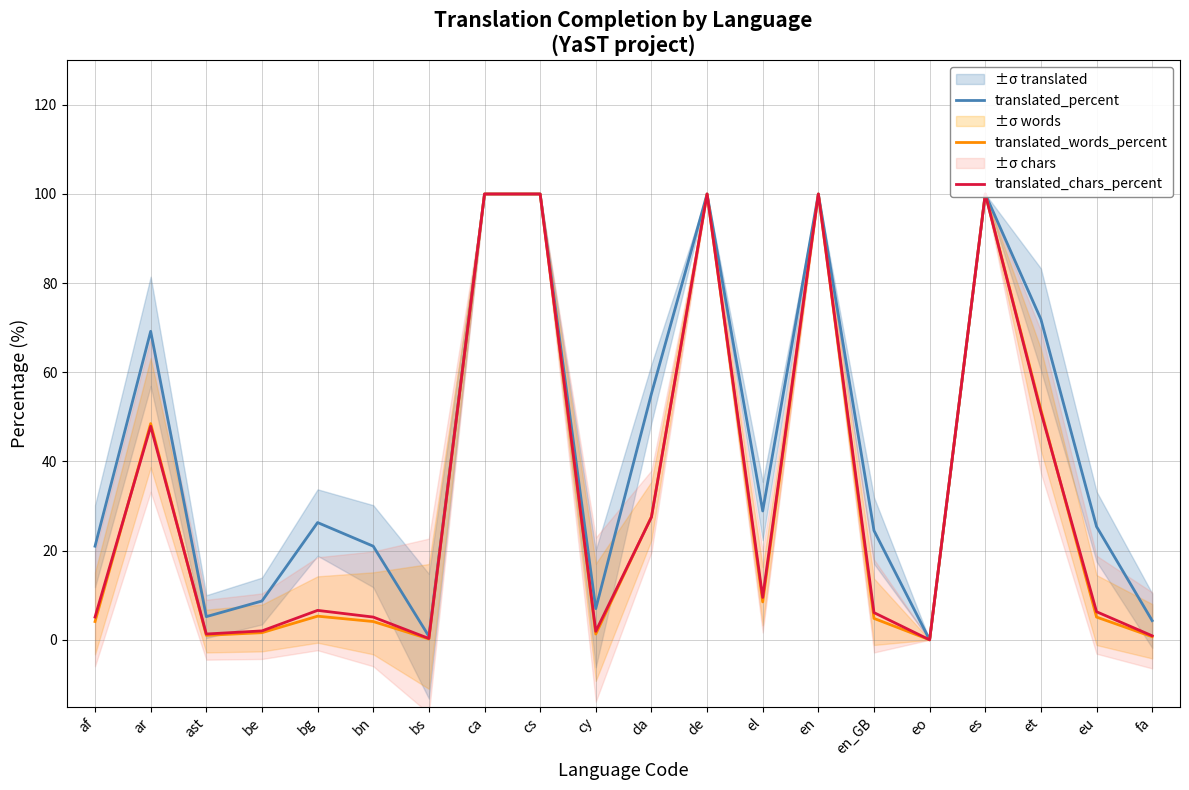

Which has a higher value, fa or ast?

ast